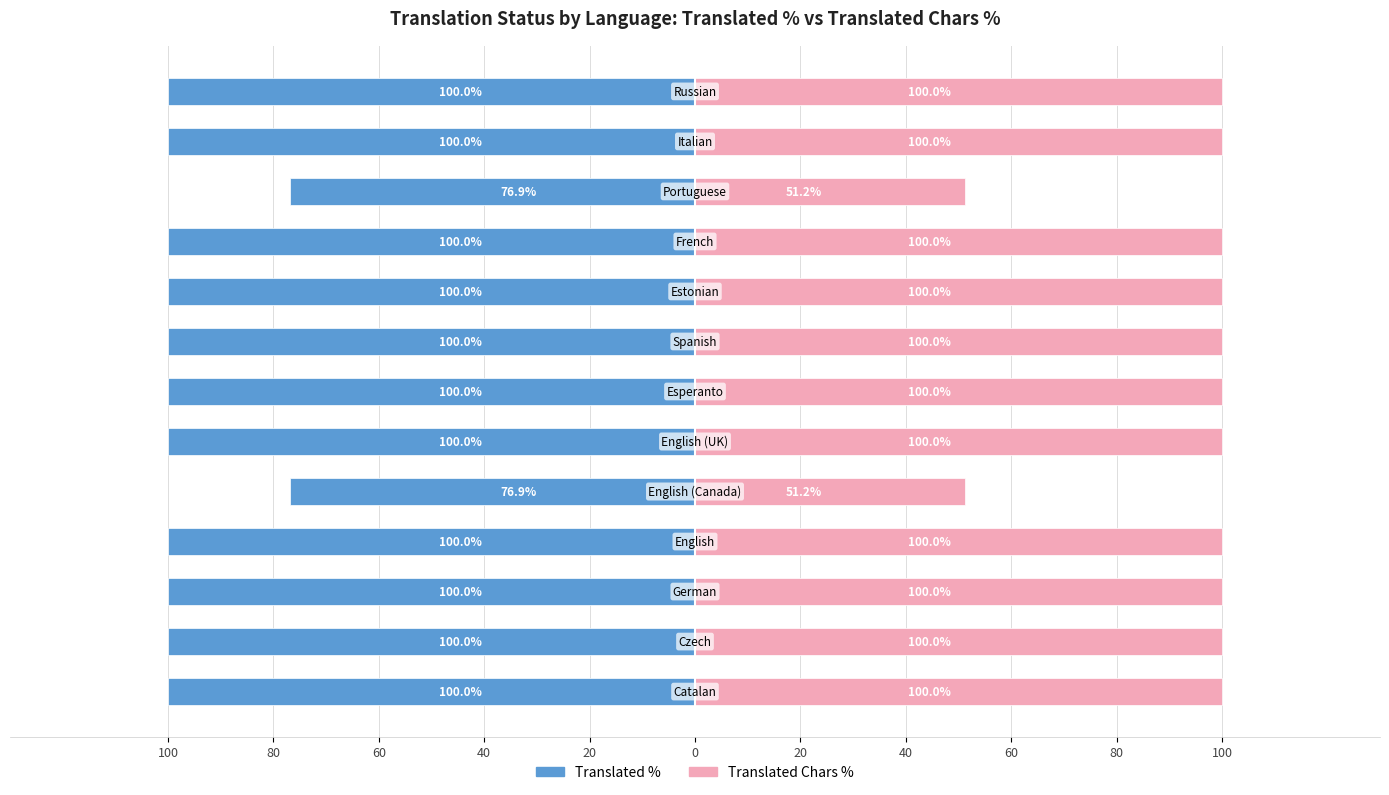

Reading left to right, what are all the values shown in this chart?

Translated %: -100.0	-100.0	-100.0	-100.0	-76.9	-100.0	-100.0	-100.0	-100.0	-100.0	-76.9	-100.0	-100.0
Translated Chars %: 100.0	100.0	100.0	100.0	51.2	100.0	100.0	100.0	100.0	100.0	51.2	100.0	100.0